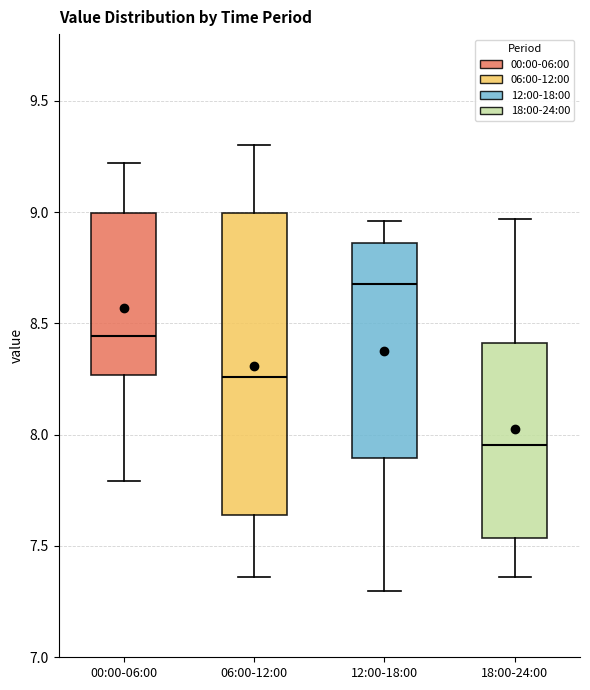

Where does the upper whisker of the box for 06:00-12:00 end on the y-axis? The values are not printed on the chart, so give them approximately, as read against the axis.

9.30